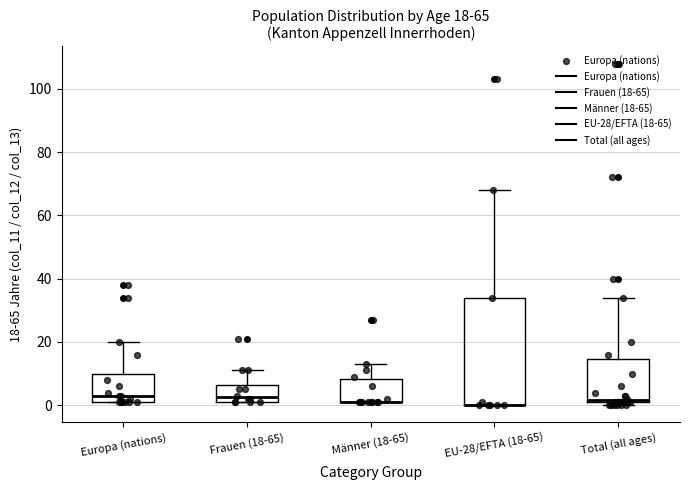

Which box is the tallest, from its lower edge to its upper edge?

EU-28/EFTA (18-65)